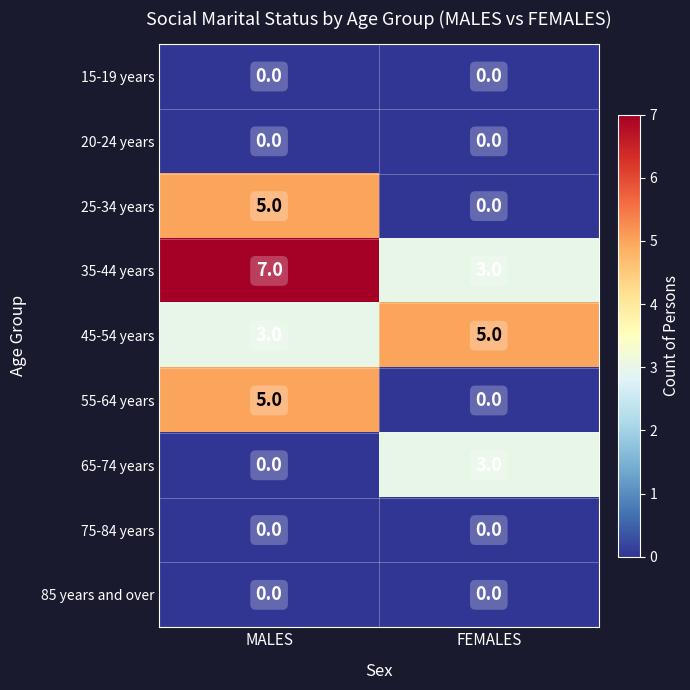

Is it true that 20-24 years equals 0 at MALES?

True